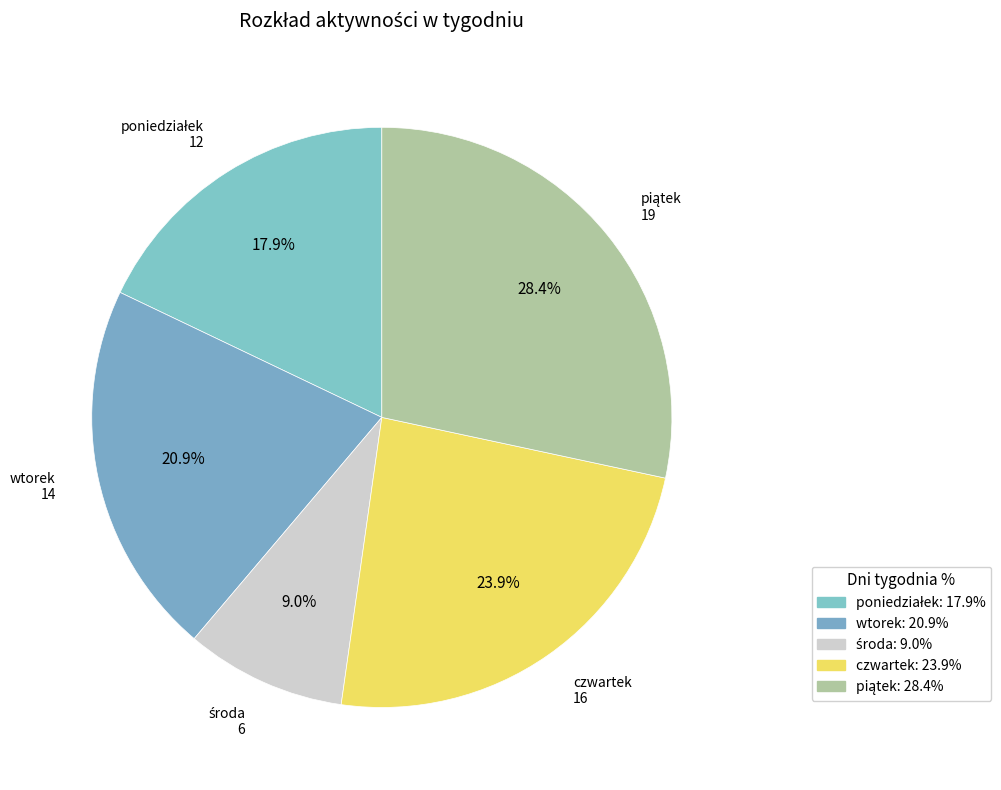

Between czwartek and wtorek, which is larger?

czwartek